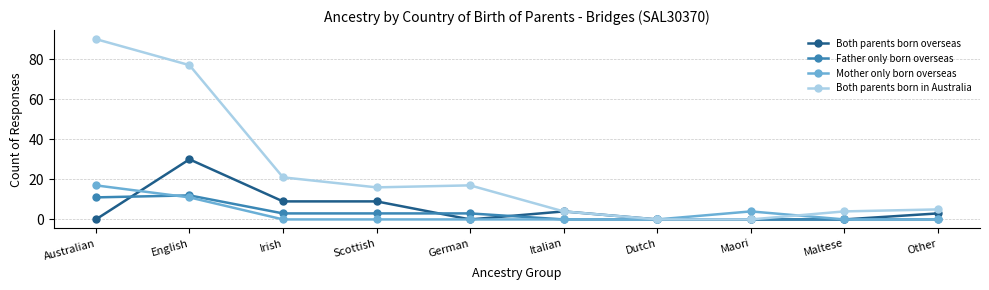

True or false: Both parents born overseas has a value of 4 at Irish.

False